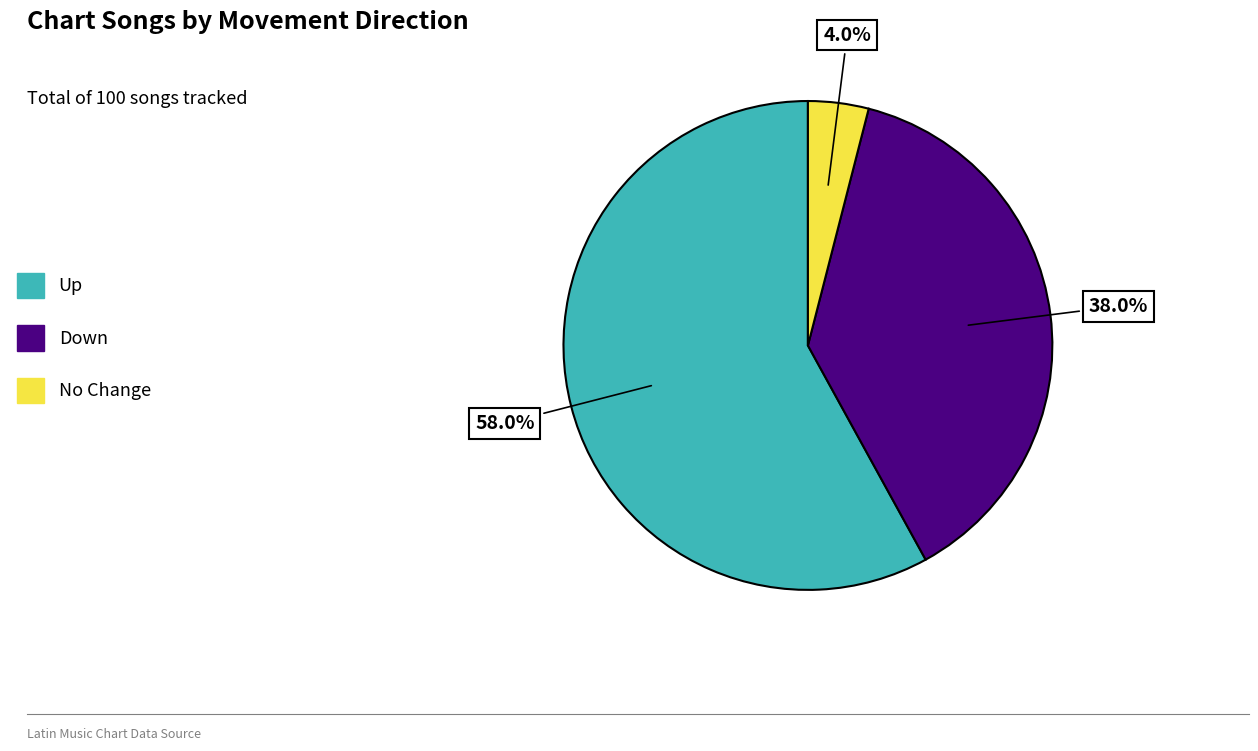

Which has a higher value, Down or Up?

Up